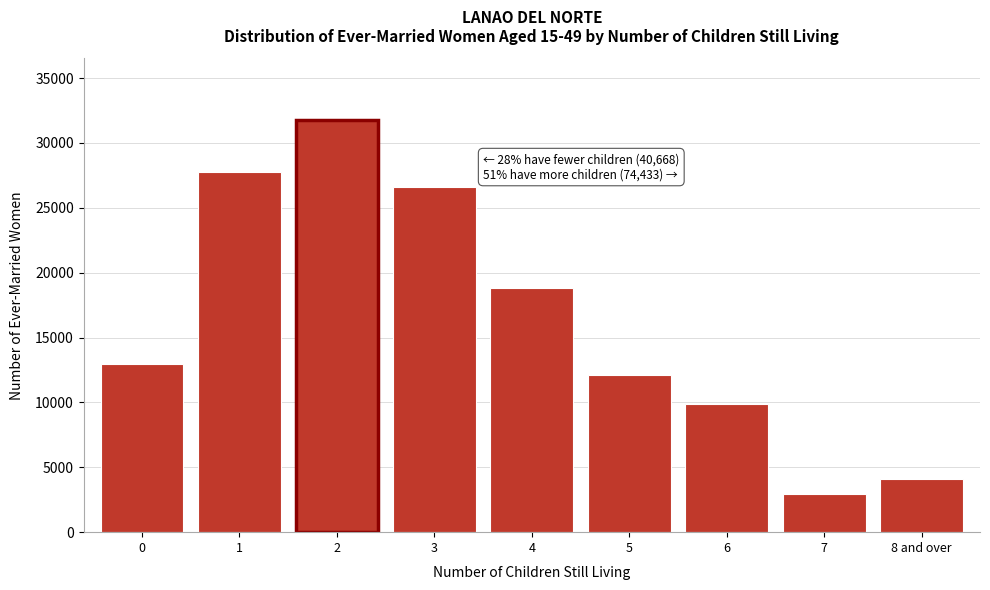

Reading right to left, list all the values displayed in this chart.

4076	2926	9880	12143	18813	26595	31759	27742	12926